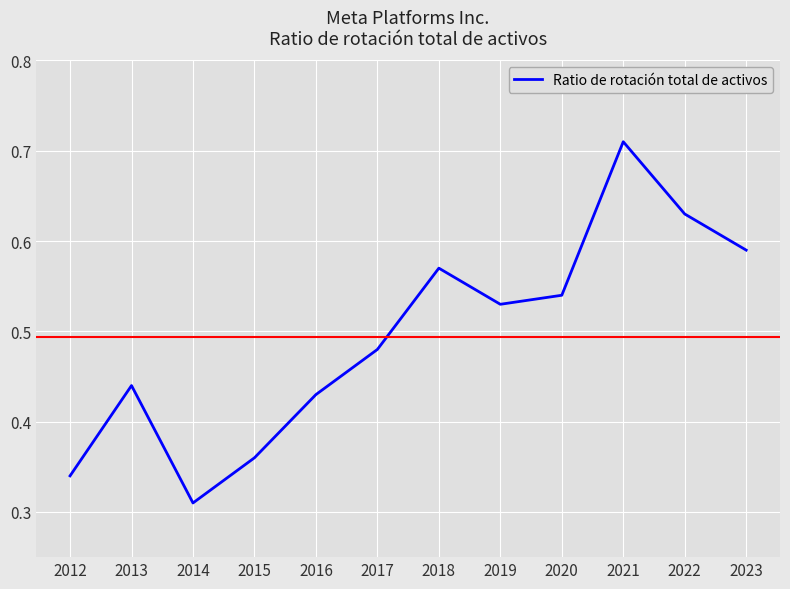

How many lines are shown in the chart?

1